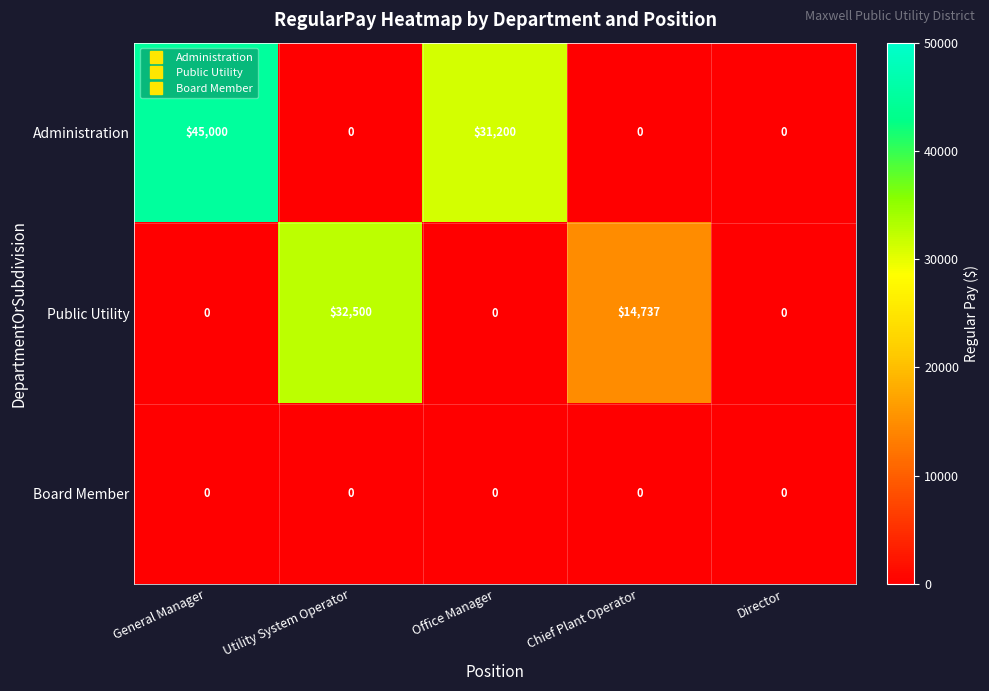

What is the average value of the Public Utility series?

9447